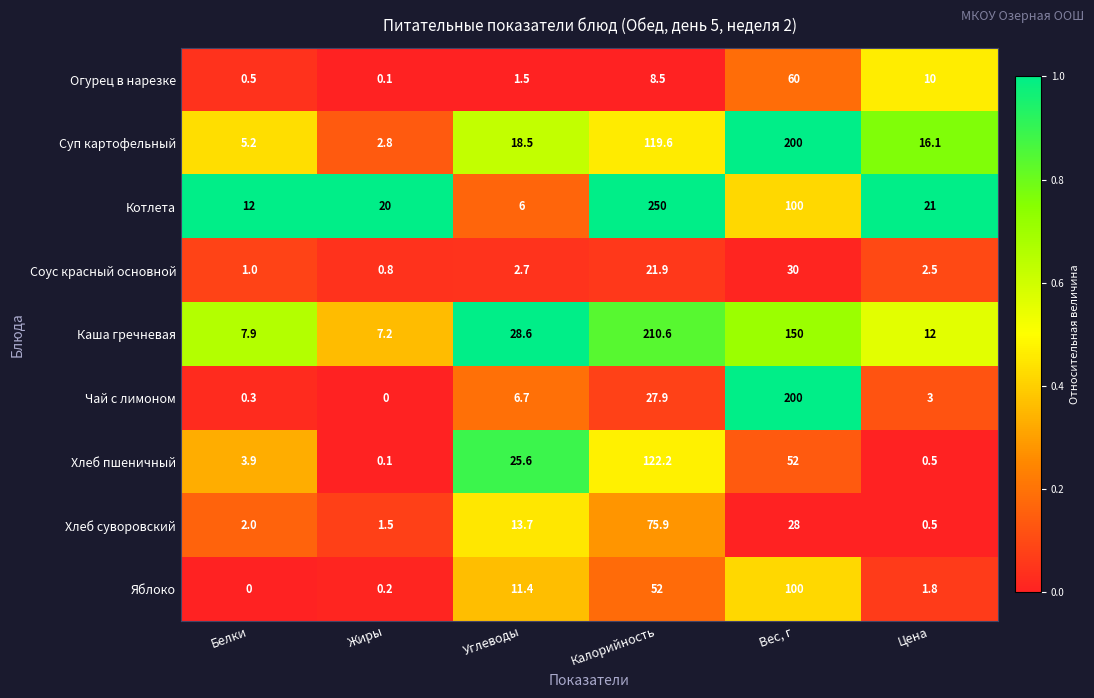

List the labels in order of Котлета value, largest first.

Калорийность, Вес, г, Цена, Жиры, Белки, Углеводы